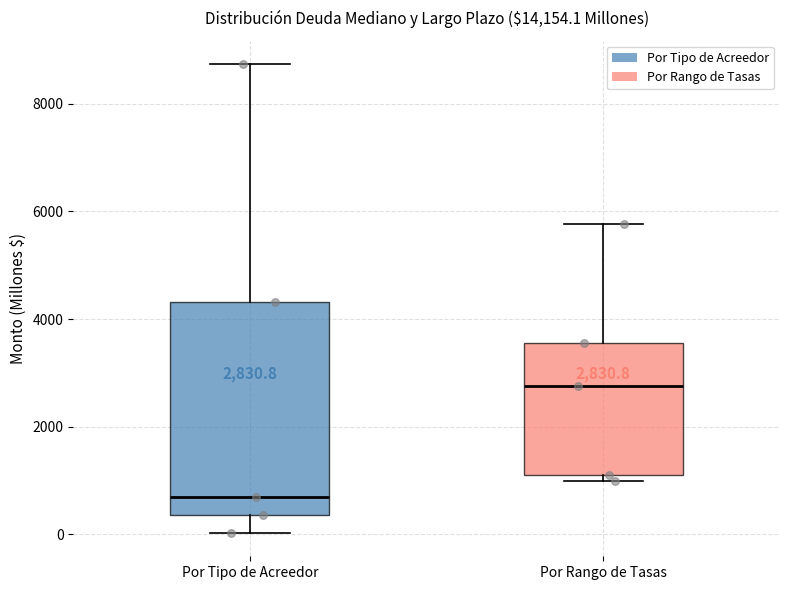

Which box's median line is the highest?

Por Rango de Tasas